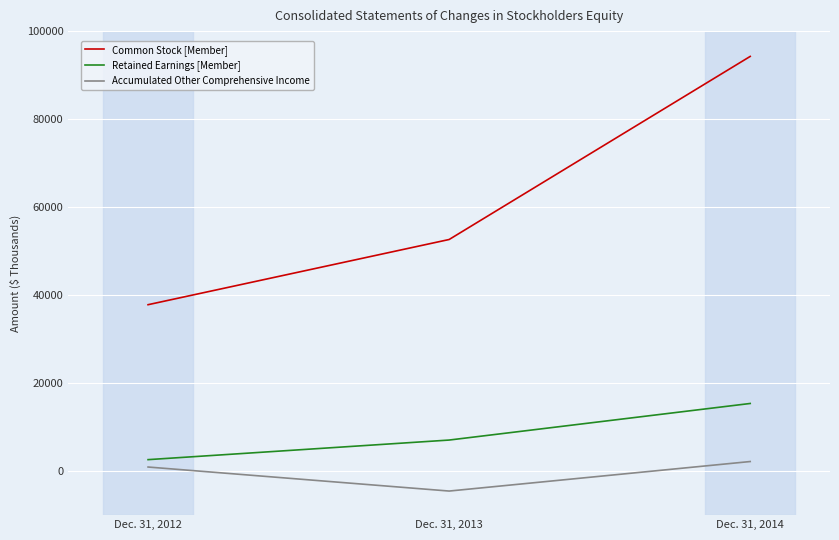

At which label is Common Stock [Member] closest to 66036?

Dec. 31, 2013